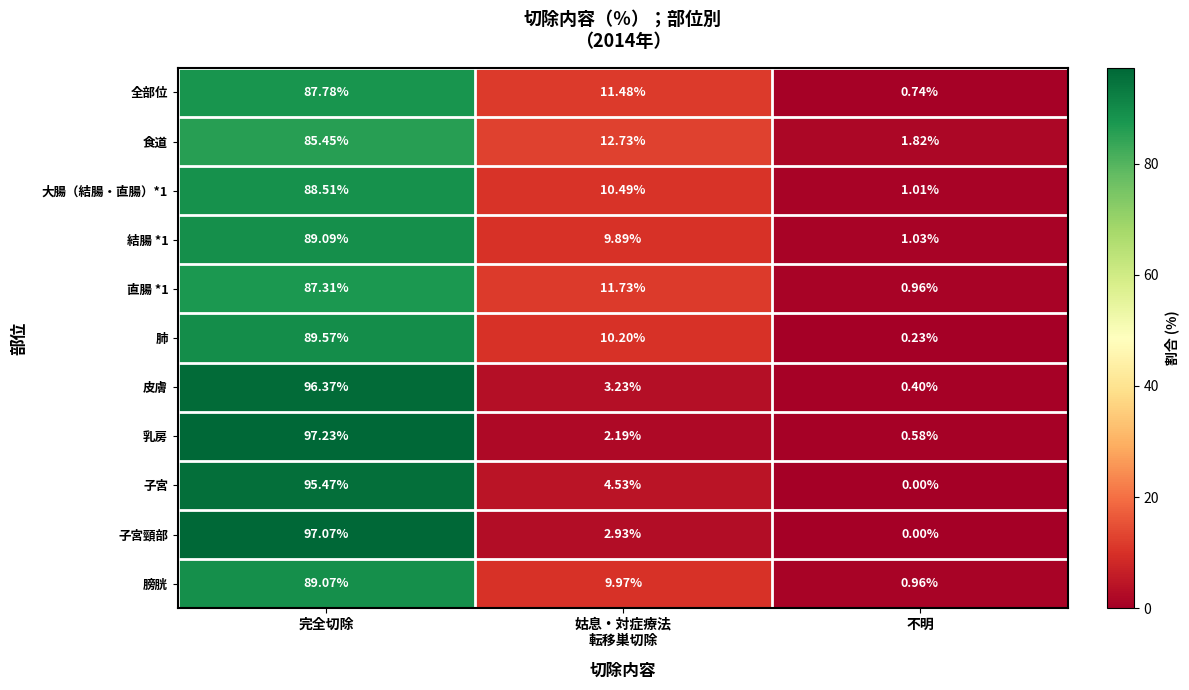

Which series has the widest spread of values?

子宮頸部